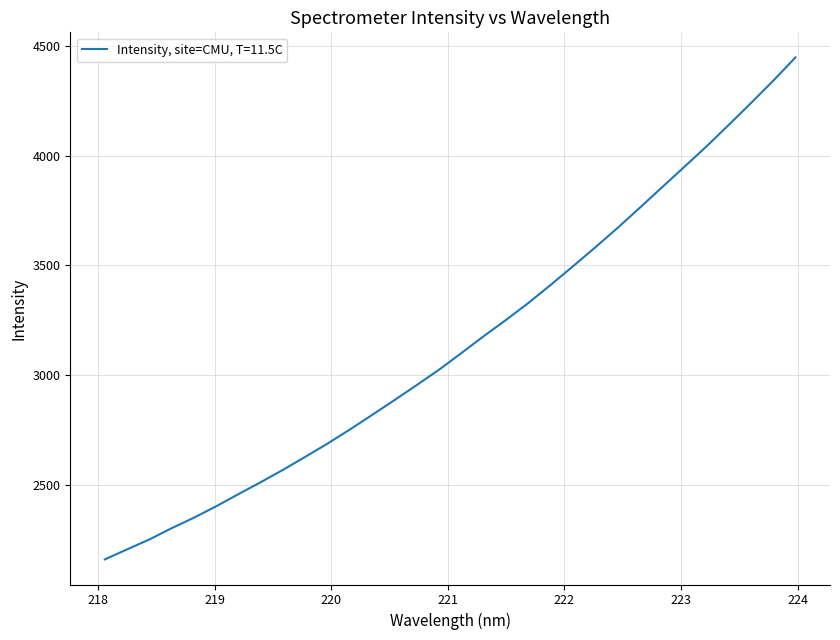

What is the greatest value displayed?

4447.7